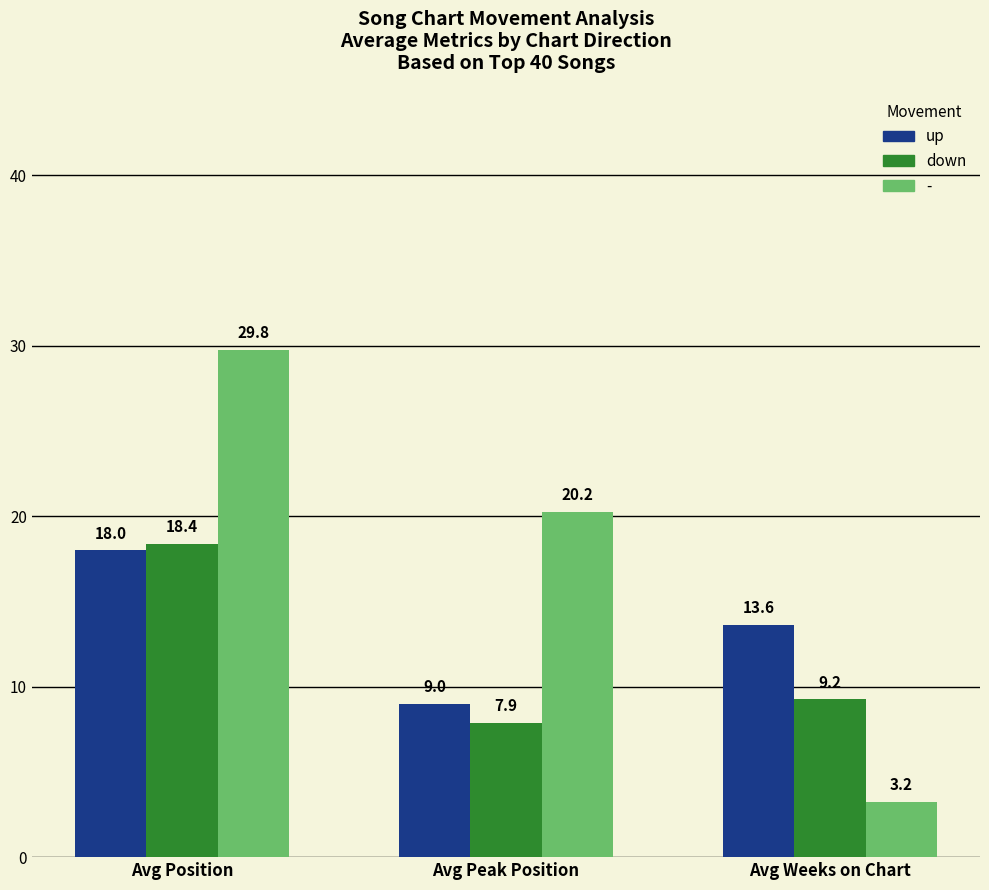

How many bars are there in total?

9